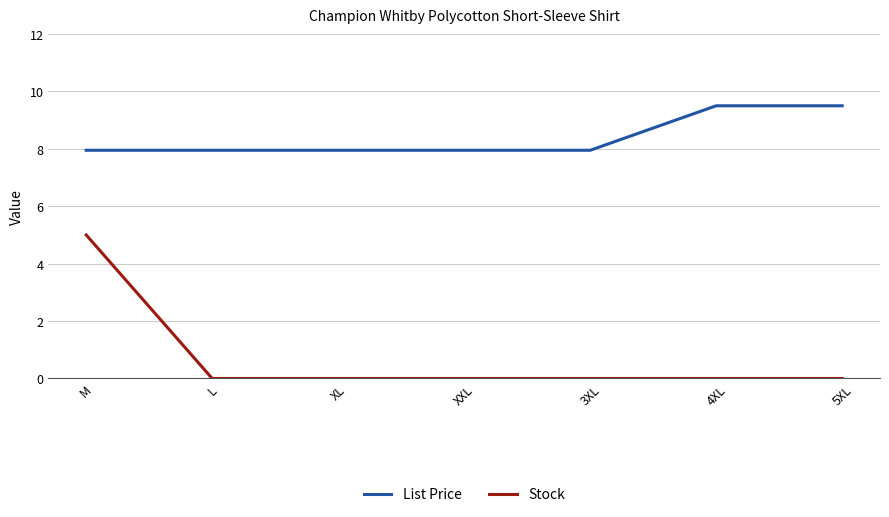

Reading right to left, list all the values displayed in this chart.

List Price: 5XL=9.5	4XL=9.5	3XL=8.0	XXL=8.0	XL=8.0	L=8.0	M=8.0
Stock: 5XL=0.0	4XL=0.0	3XL=0.0	XXL=0.0	XL=0.0	L=0.0	M=5.0